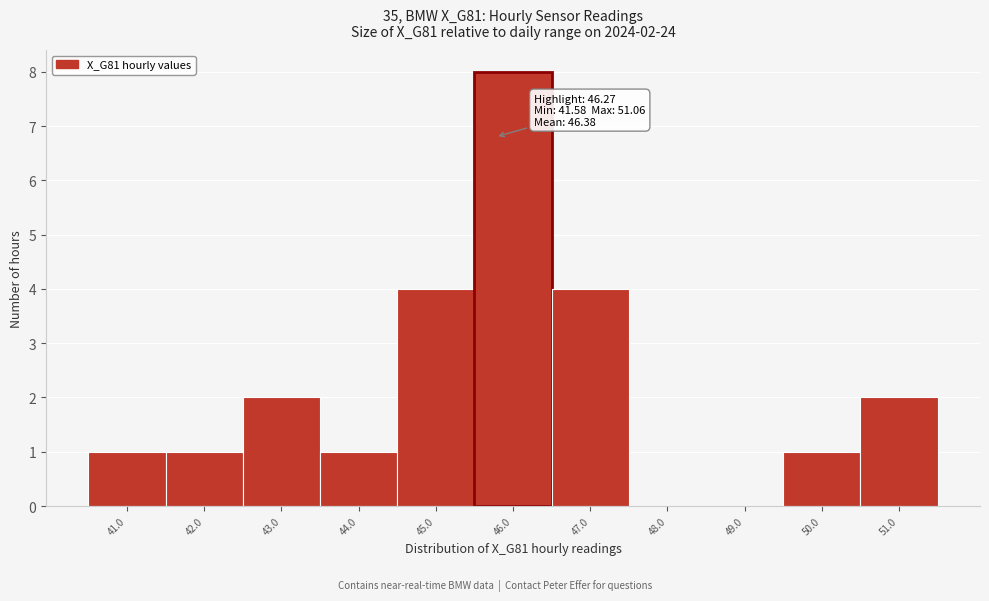

Reading left to right, list all the values displayed in this chart.

41.0=1	42.0=1	43.0=2	44.0=1	45.0=4	46.0=8	47.0=4	48.0=0	49.0=0	50.0=1	51.0=2